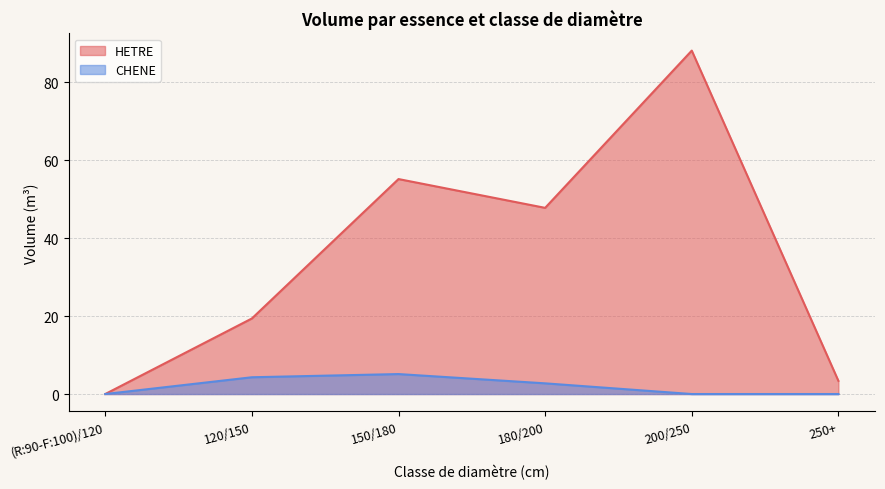

What position from the right is 200/250?

2